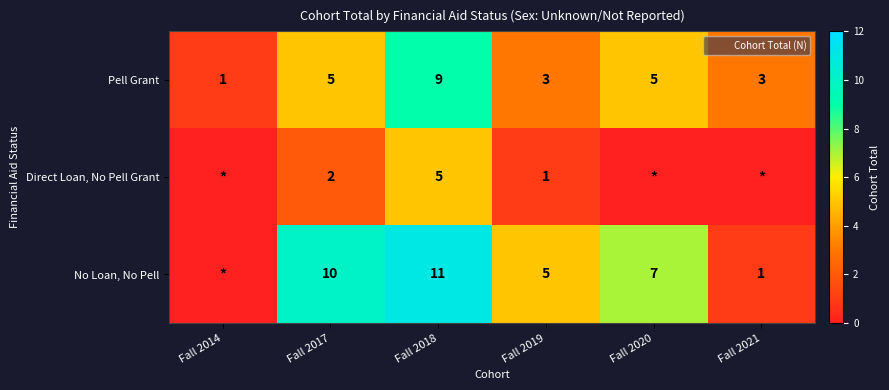

At which label is Pell Grant closest to 5?

Fall 2017